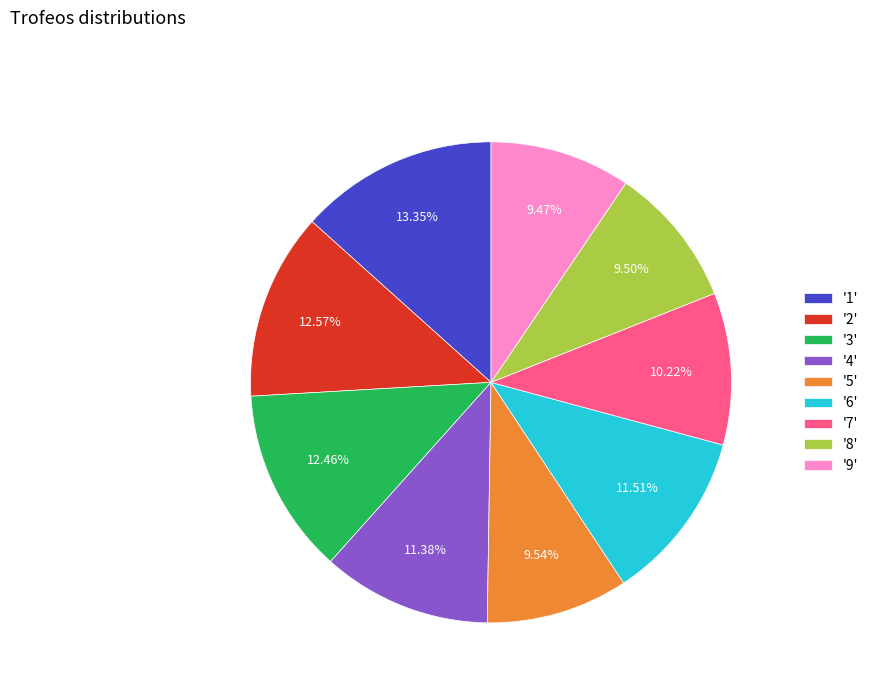

Is there any slice that represents more than half of the pie?

No